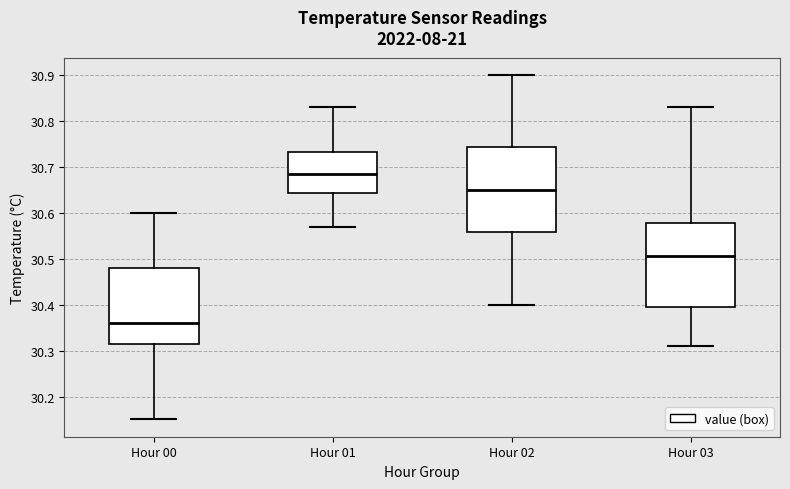

Reading left to right, read every box against the y-axis: the position of its median line, the range the box covers, and the ends of its whiskers. The values are not printed on the chart, so give them approximately, as read against the axis.

Hour 00: median 30.36, box 30.32 to 30.48, whiskers 30.15 to 30.60
Hour 01: median 30.69, box 30.64 to 30.73, whiskers 30.57 to 30.83
Hour 02: median 30.65, box 30.56 to 30.74, whiskers 30.40 to 30.90
Hour 03: median 30.51, box 30.40 to 30.58, whiskers 30.31 to 30.83